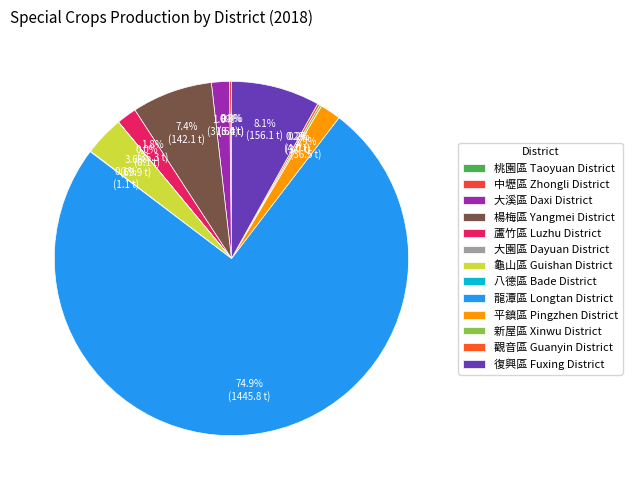

How many segments does this pie chart have?

13